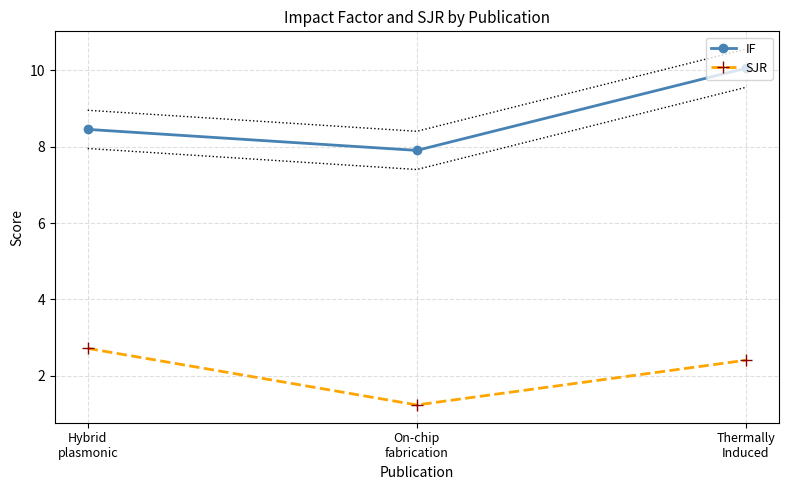

Is the value of SJR at Hybrid
plasmonic greater than the value of IF at Hybrid
plasmonic?

No